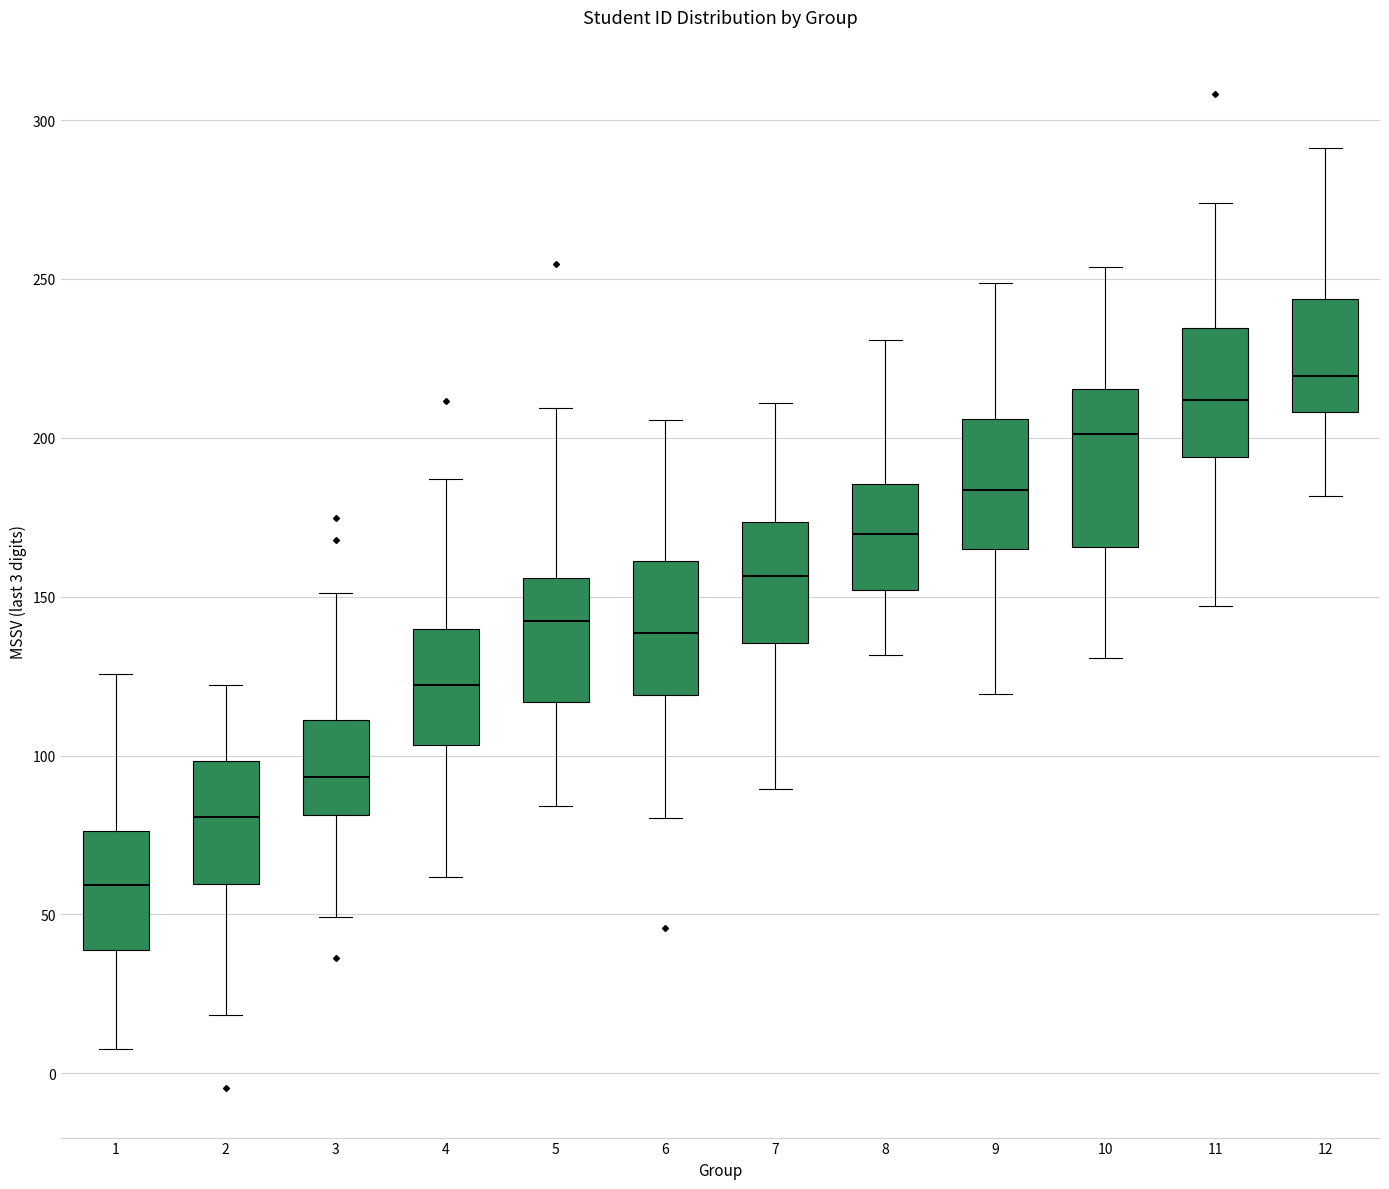

Reading left to right, read every box against the y-axis: the position of its median line, the range the box covers, and the ends of its whiskers. The values are not printed on the chart, so give them approximately, as read against the axis.

1: median 60, box 40 to 75, whiskers 10 to 125
2: median 80, box 60 to 100, whiskers 20 to 120
3: median 95, box 80 to 110, whiskers 50 to 150
4: median 120, box 105 to 140, whiskers 60 to 185
5: median 140, box 115 to 155, whiskers 85 to 210
6: median 140, box 120 to 160, whiskers 80 to 205
7: median 155, box 135 to 175, whiskers 90 to 210
8: median 170, box 150 to 185, whiskers 130 to 230
9: median 185, box 165 to 205, whiskers 120 to 250
10: median 200, box 165 to 215, whiskers 130 to 255
11: median 210, box 195 to 235, whiskers 145 to 275
12: median 220, box 210 to 245, whiskers 180 to 290